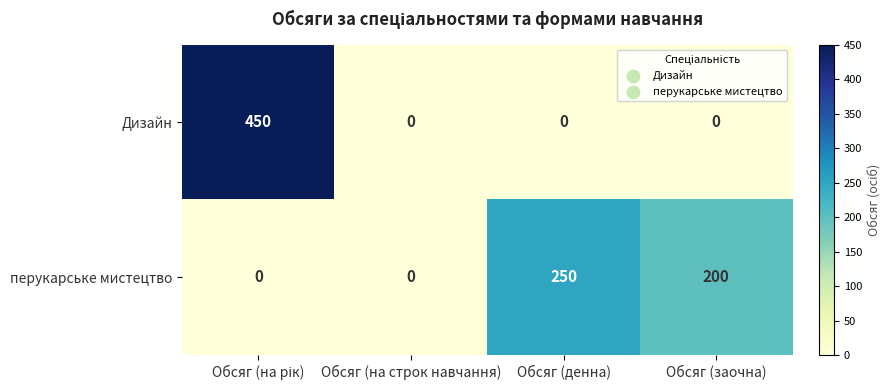

How many positive values does the перукарське мистецтво series have?

2